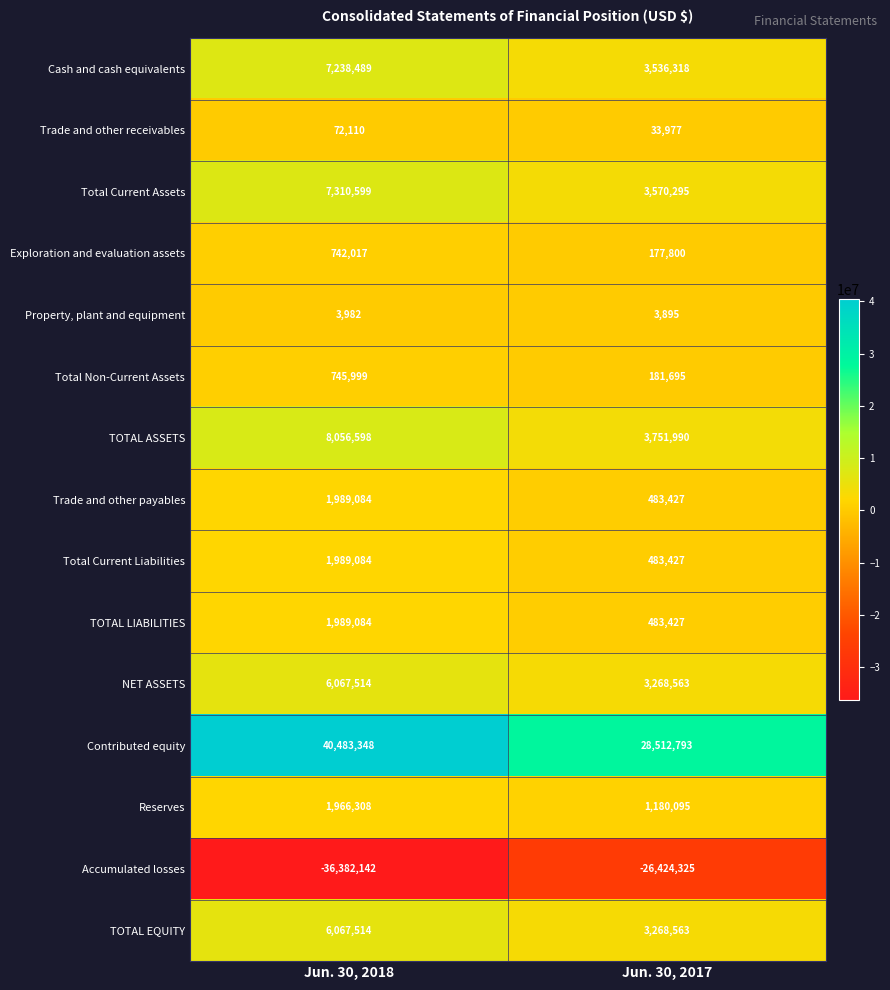

The TOTAL EQUITY series shows 1297113 at Jun. 30, 2018. True or false?

False